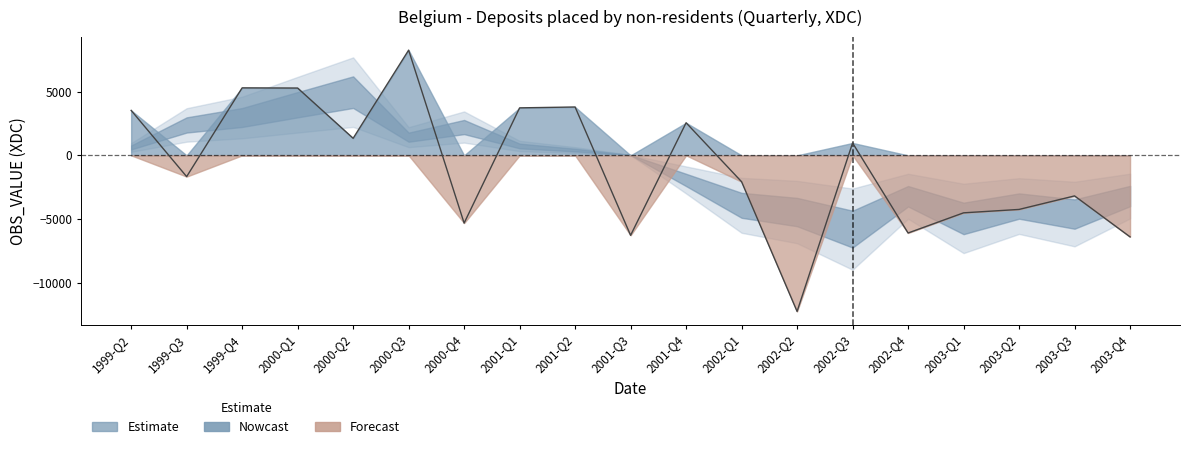

Is it true that the value at 2001-Q3 is -1697.7?

False